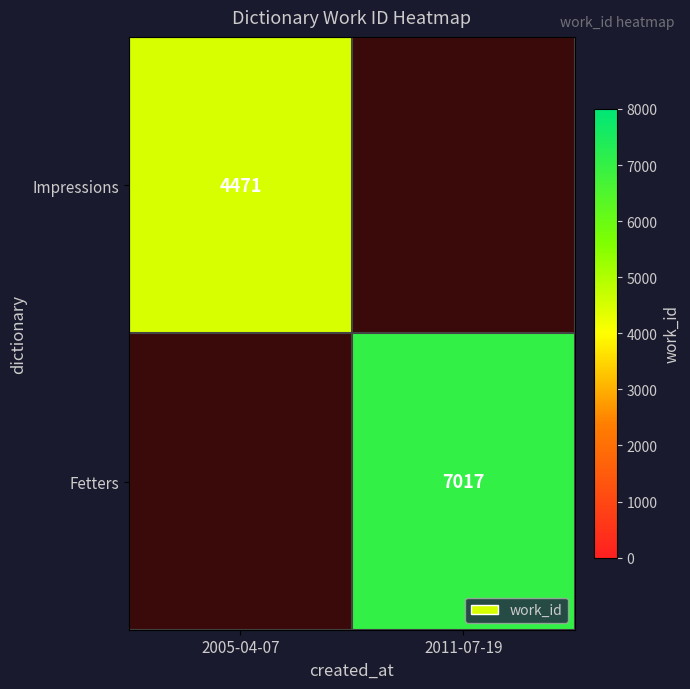

Is the value of Impressions at 2005-04-07 greater than the value of Fetters at 2011-07-19?

No